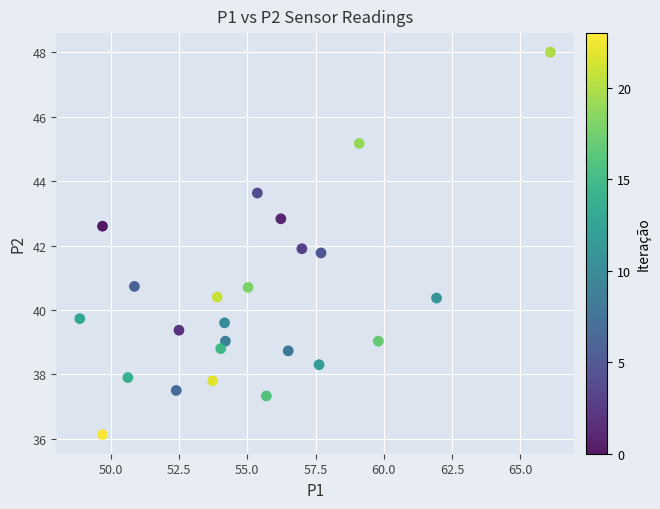

What is the range of Y values (max minus min)?

11.9